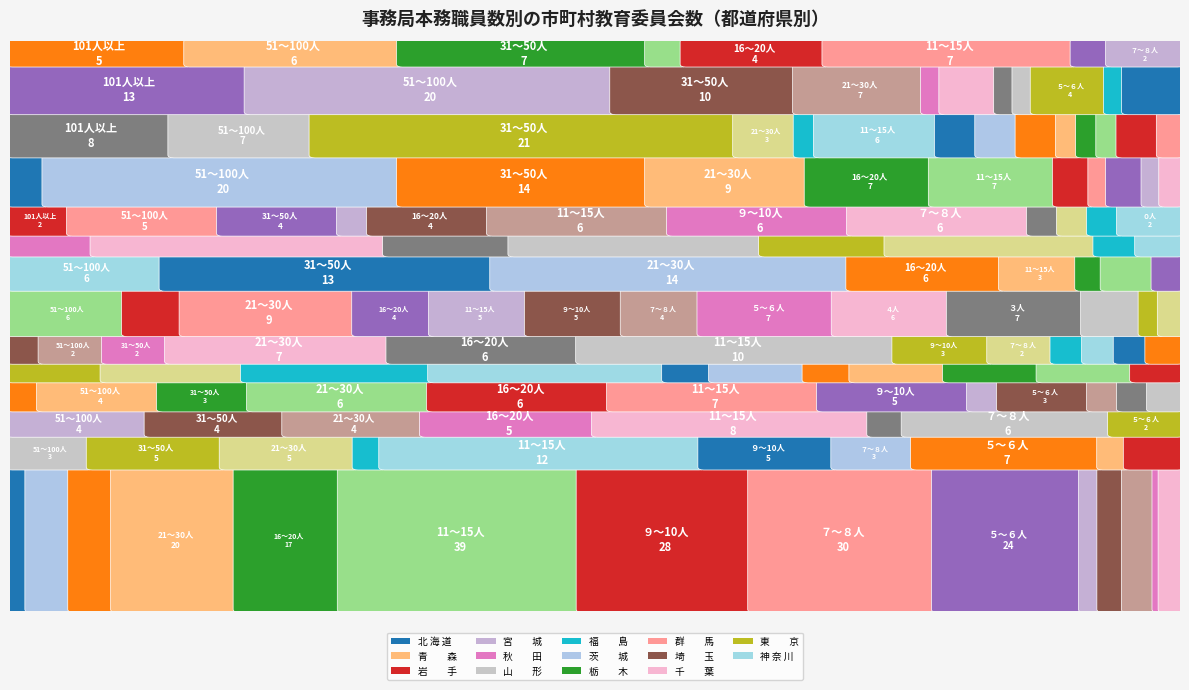

At which category does the chart reach its minimum across all series?

101人以上